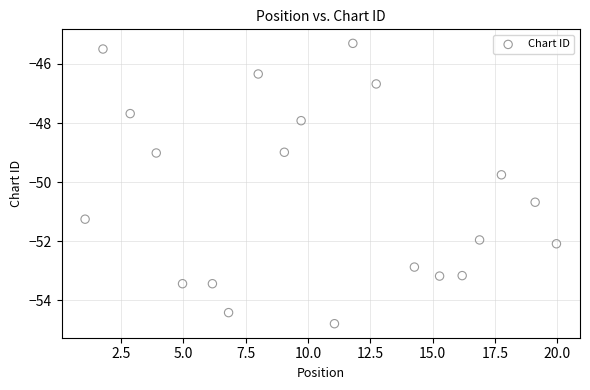

What Y value in the scatter plot is closest to -50?

-49.8